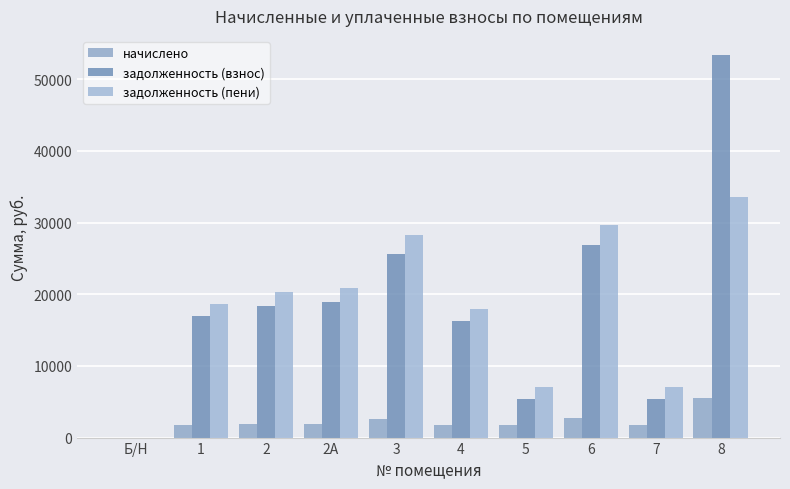

What is the average value of the начислено series?

2177.0